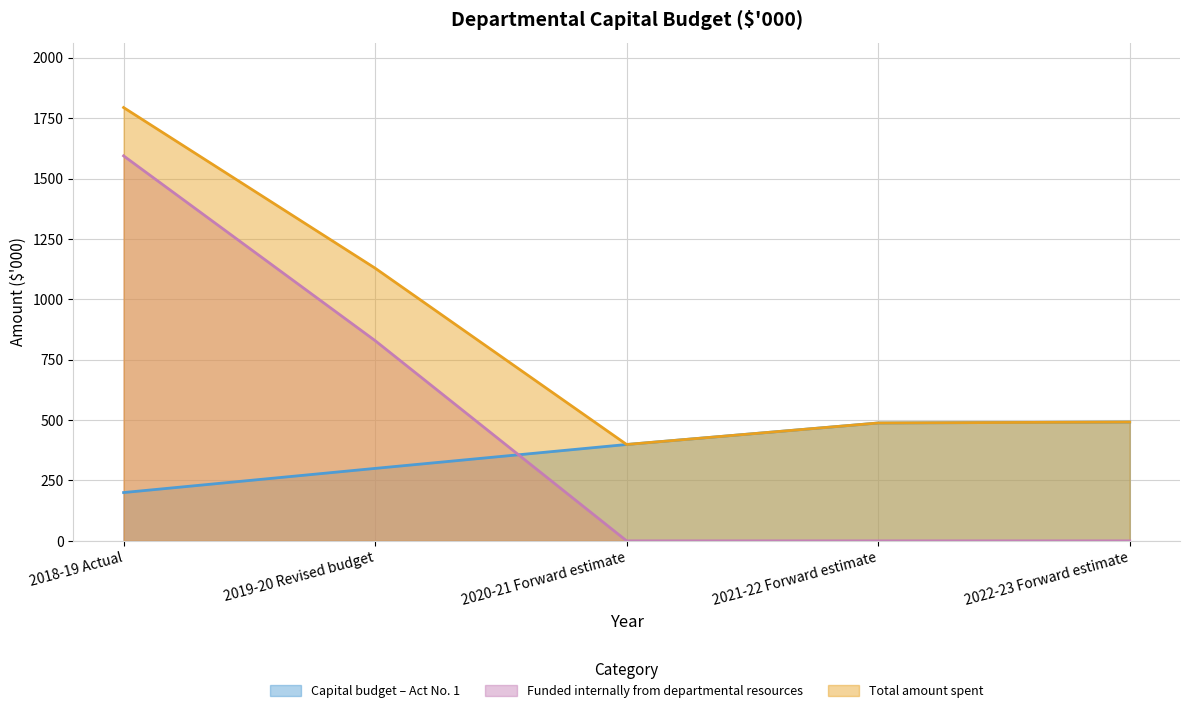

Where is Capital budget – Act No. 1 nearest to the value 346?

2019-20 Revised budget